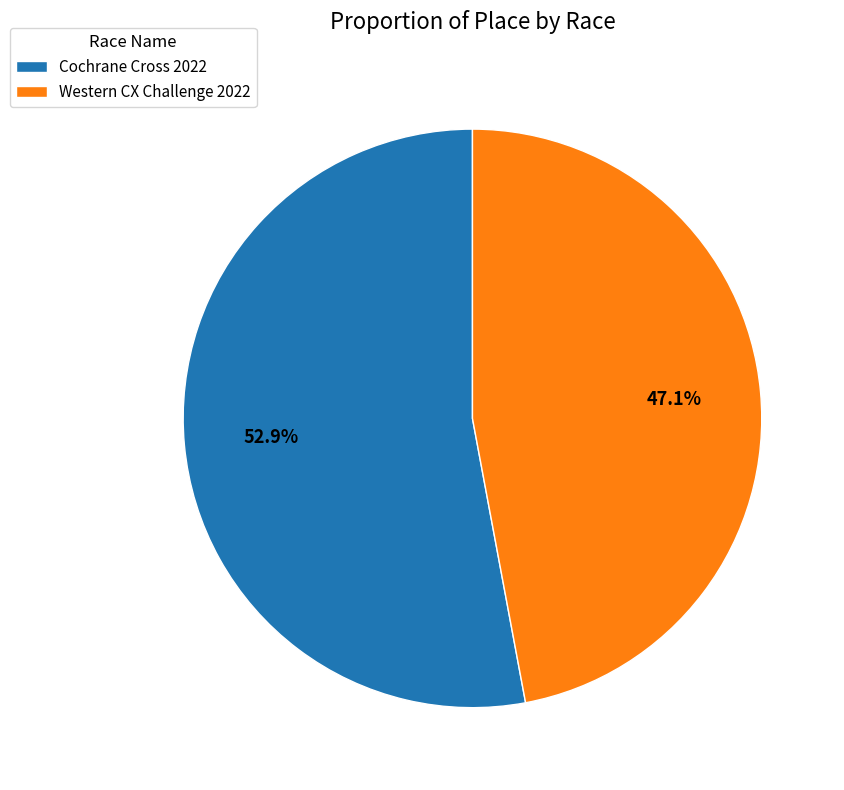

What is the ratio of the value at Cochrane Cross 2022 to the value at Western CX Challenge 2022?

1.1